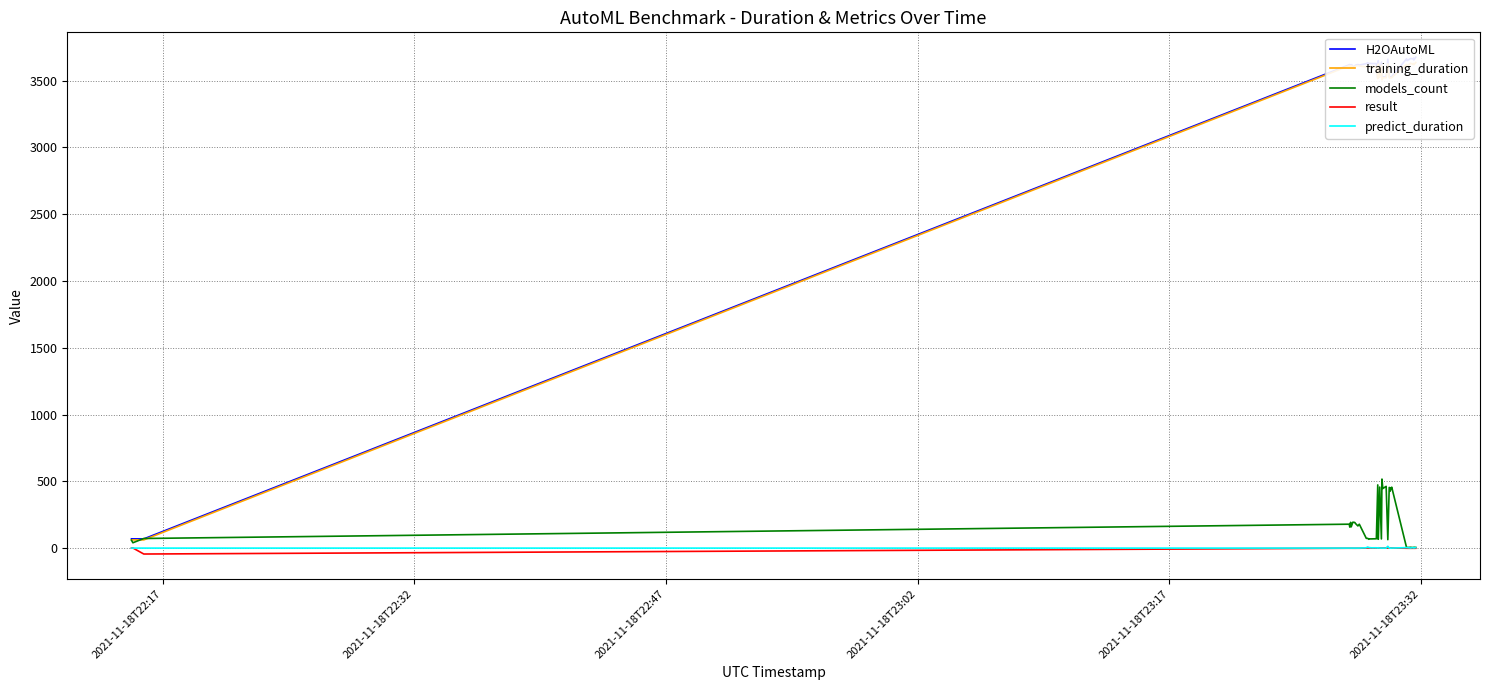

What are all the series names shown in the legend?

H2OAutoML, training_duration, models_count, result, predict_duration